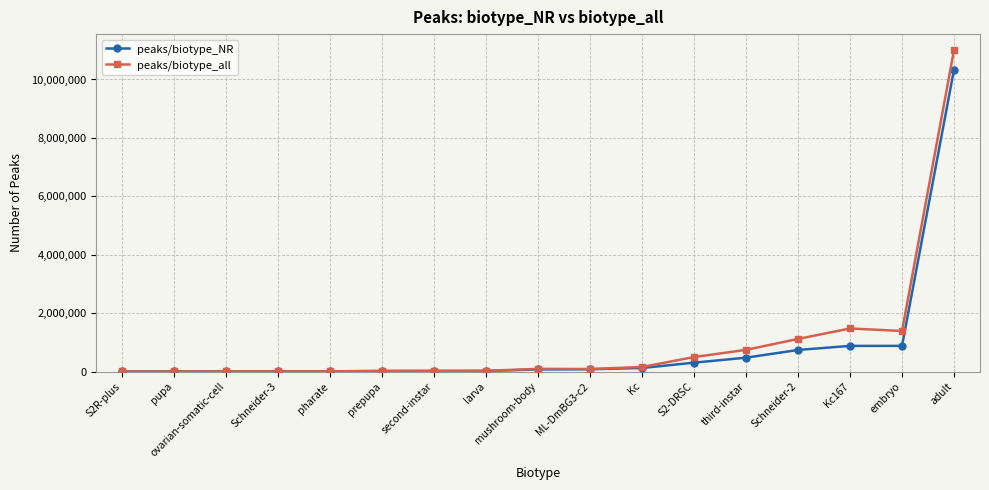

What is the greatest value displayed?

11003637